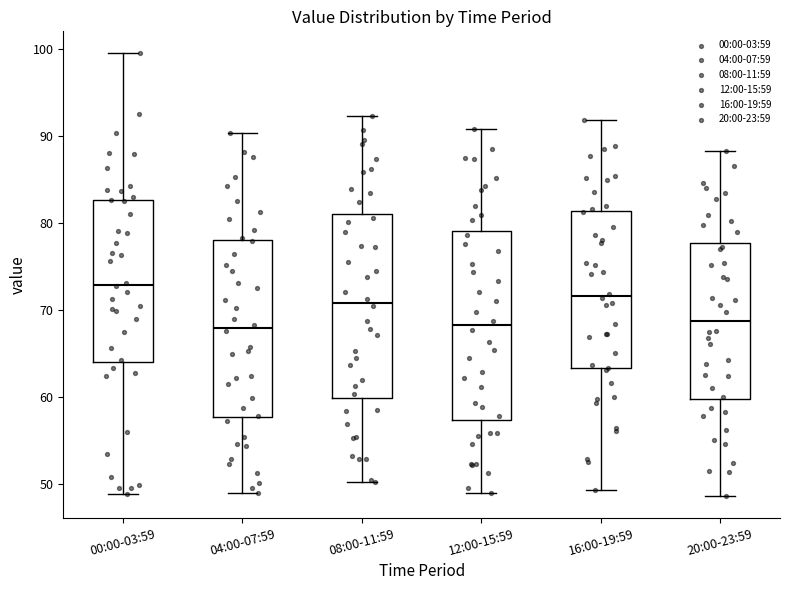

Reading left to right, transcribe this box plot: for each box, give where its median line is, the range the box spans, and where its two whiskers end, as read against the y-axis. The values are not printed on the chart, so give them approximately, as read against the axis.

00:00-03:59: median 73, box 64 to 83, whiskers 49 to 100
04:00-07:59: median 68, box 58 to 78, whiskers 49 to 90
08:00-11:59: median 71, box 60 to 81, whiskers 50 to 92
12:00-15:59: median 68, box 57 to 79, whiskers 49 to 91
16:00-19:59: median 72, box 63 to 81, whiskers 49 to 92
20:00-23:59: median 69, box 60 to 78, whiskers 49 to 88